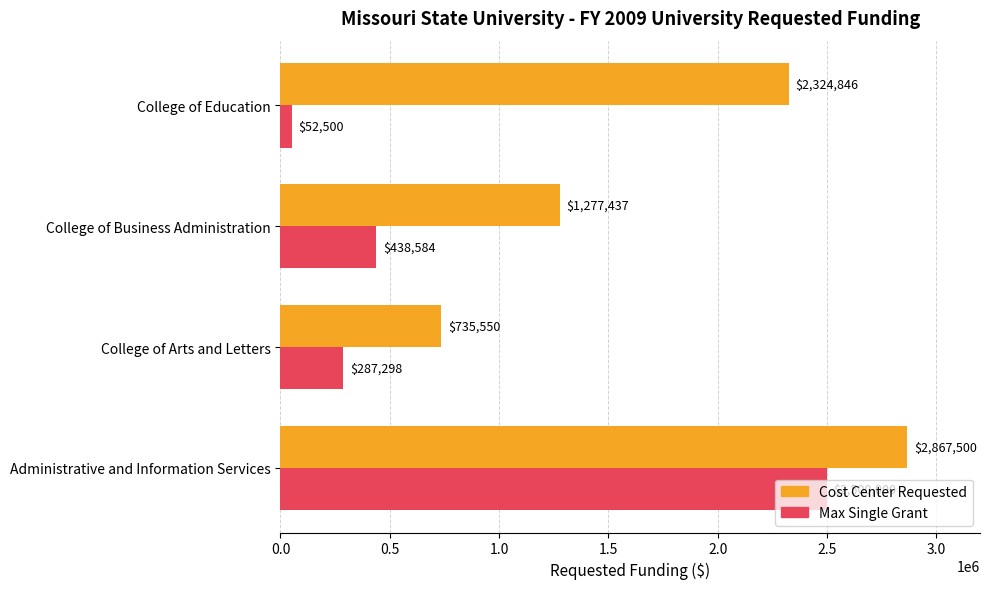

How many series are shown in this chart?

2